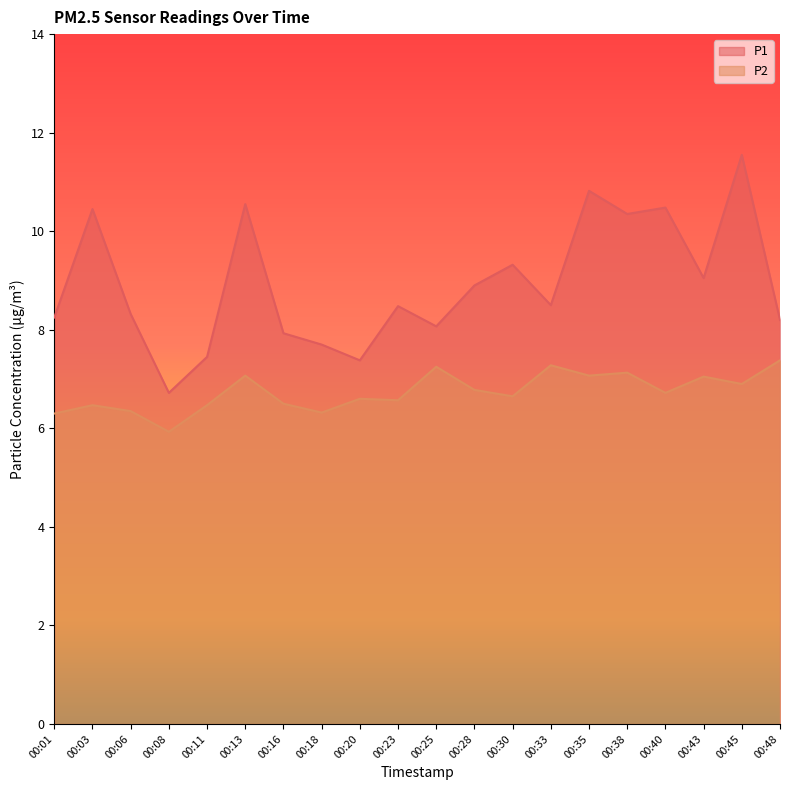

Which category has the highest value in the P1 series?

00:45